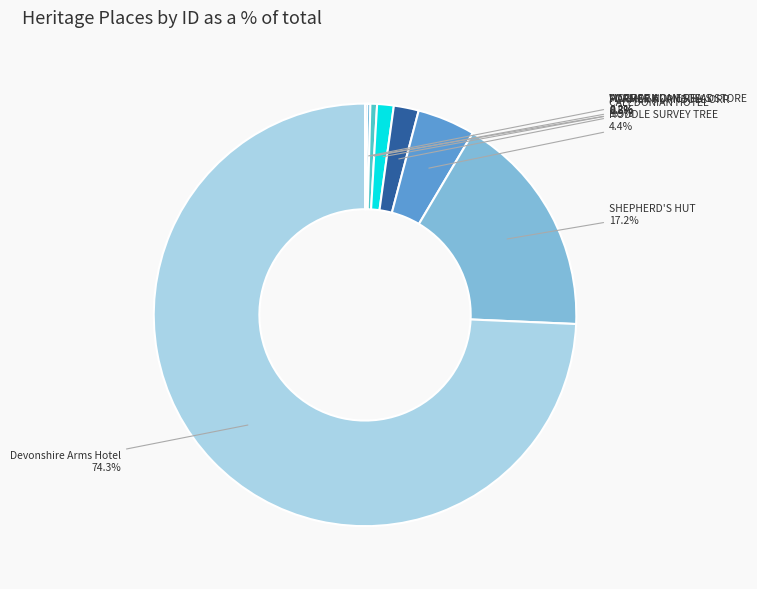

Which category has the biggest portion of the pie?

Devonshire Arms Hotel, Former